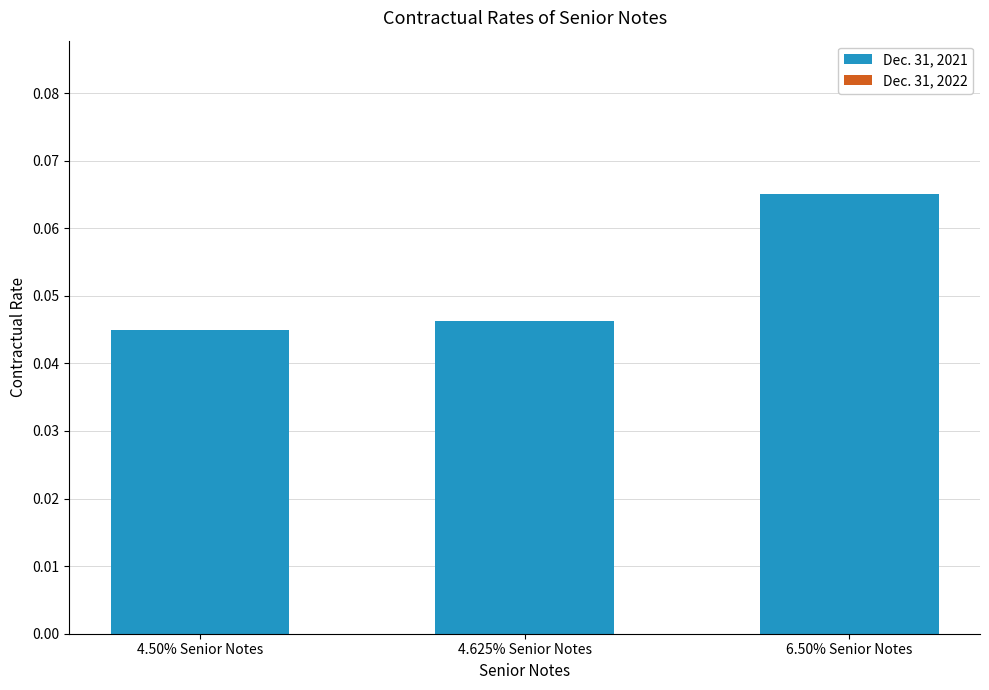

Is it true that the value at 6.50% Senior Notes is 0.0?

False